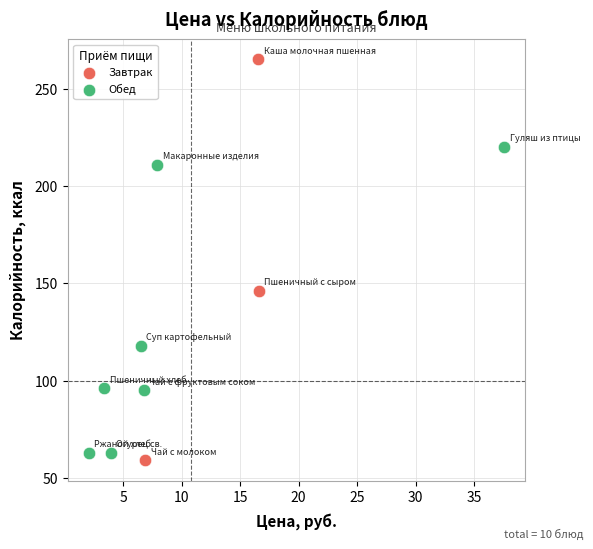

Which series reaches the maximum Y coordinate?

Завтрак